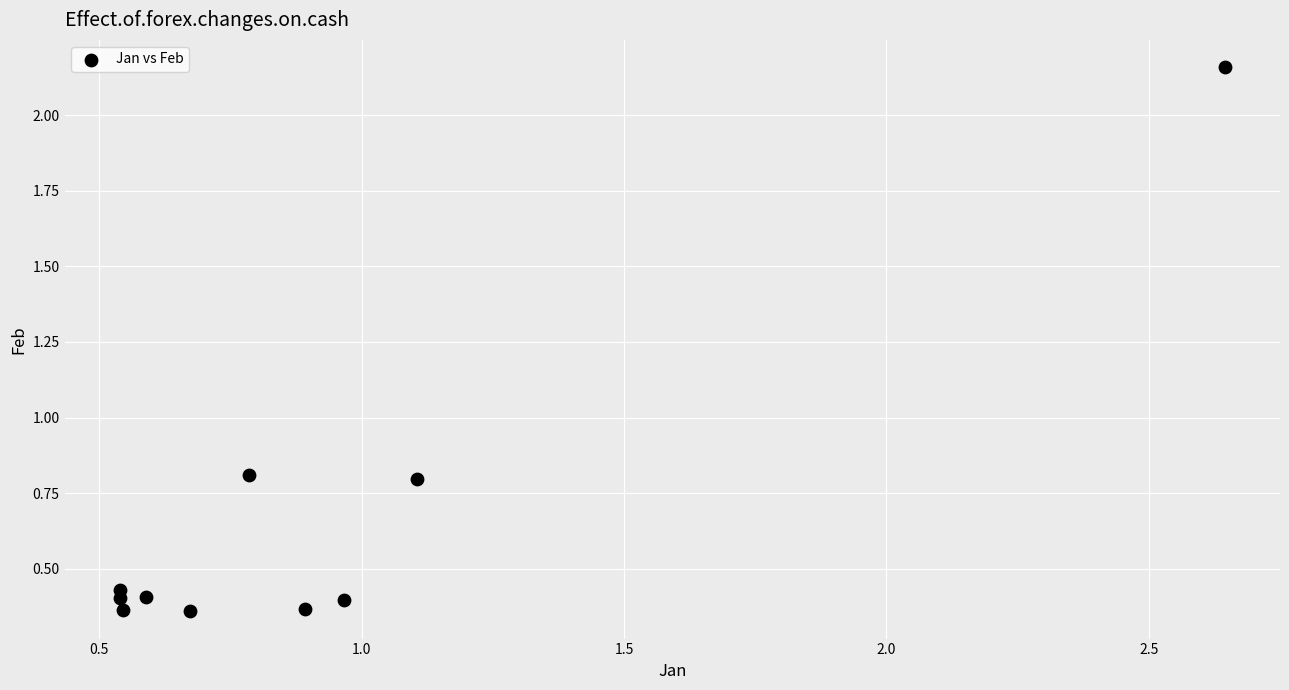

What is the average Y value?

0.6